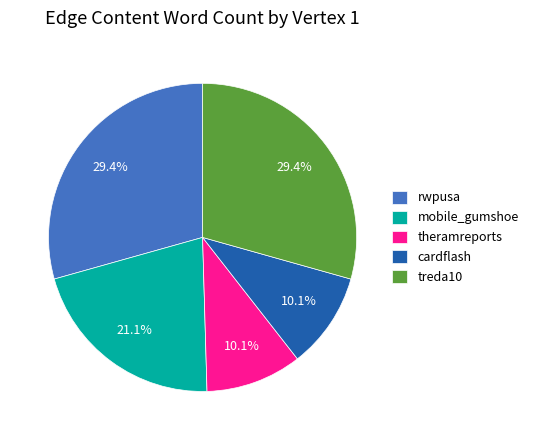

To the nearest percent, what is the average slice percentage?

20%